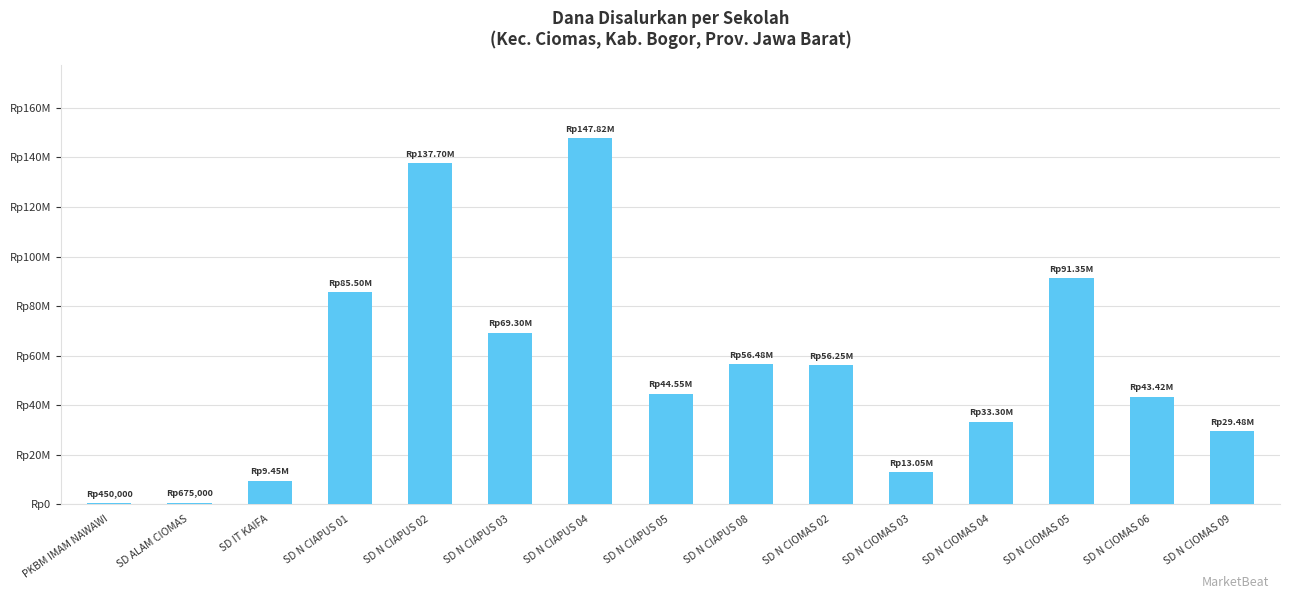

True or false: the data shows 249045 at PKBM IMAM NAWAWI.

False